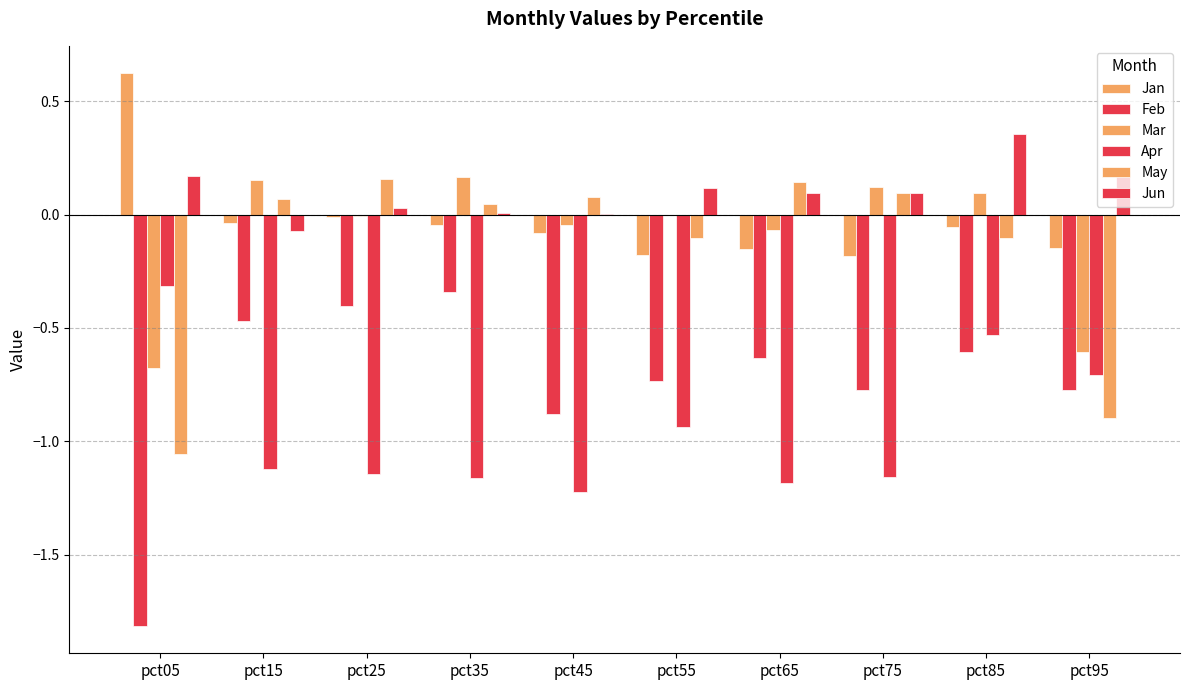

How many groups of bars are there?

10